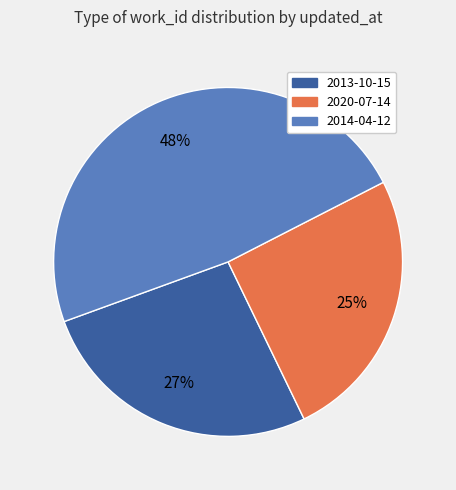

Is there a majority slice in this chart?

No